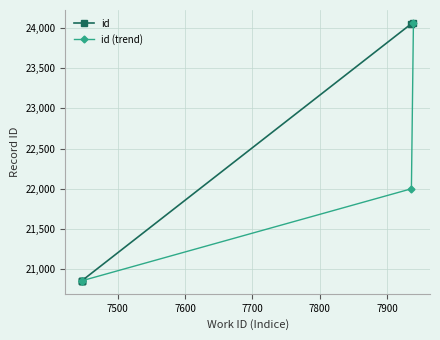

True or false: id and id (trend) intersect in this chart.

False